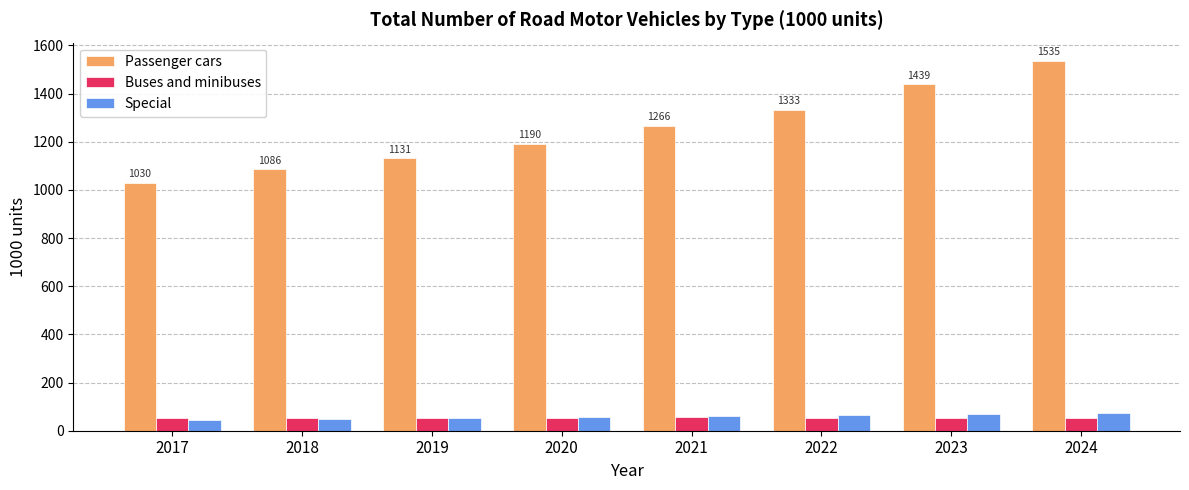

At how many categories does at least one series exceed 155?

8